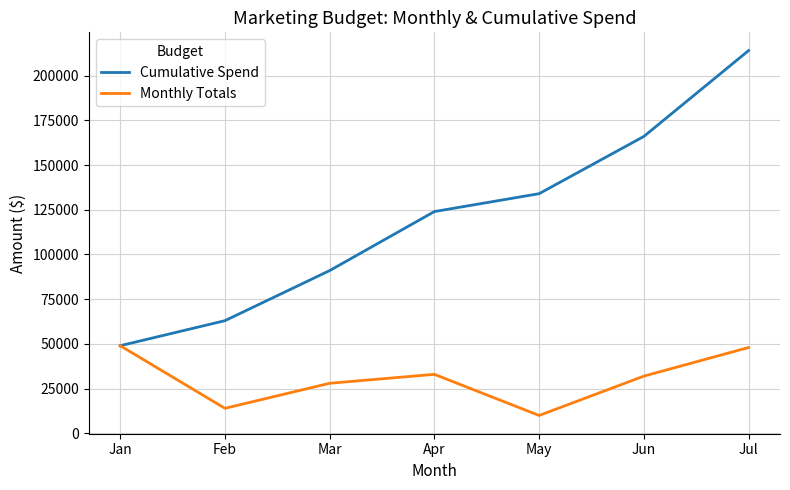

What is the total value across all series at Jul?

262000